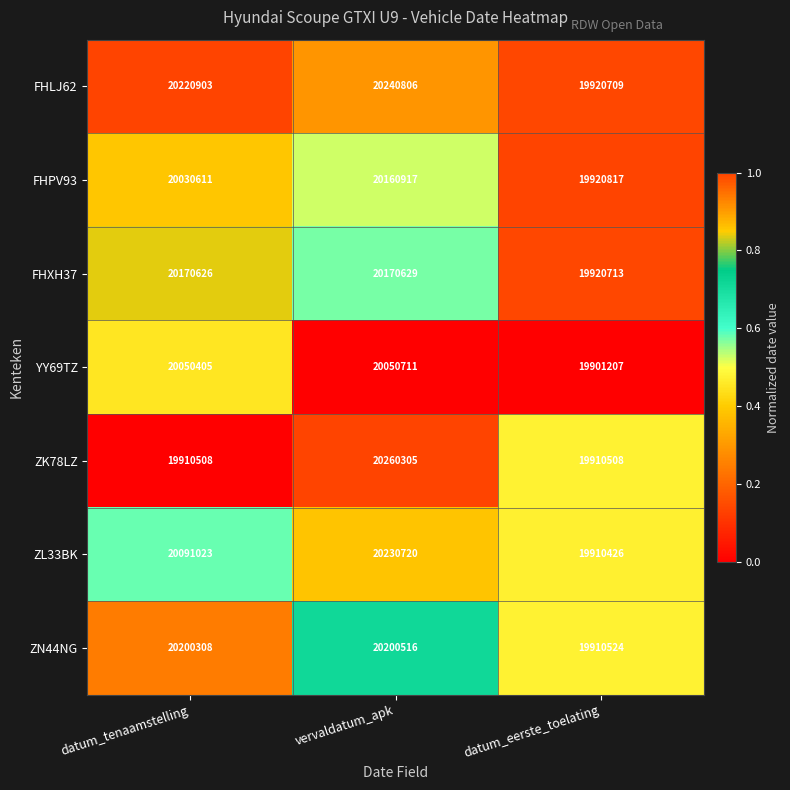

Between datum_tenaamstelling and datum_eerste_toelating, which series saw the biggest shift?

FHLJ62